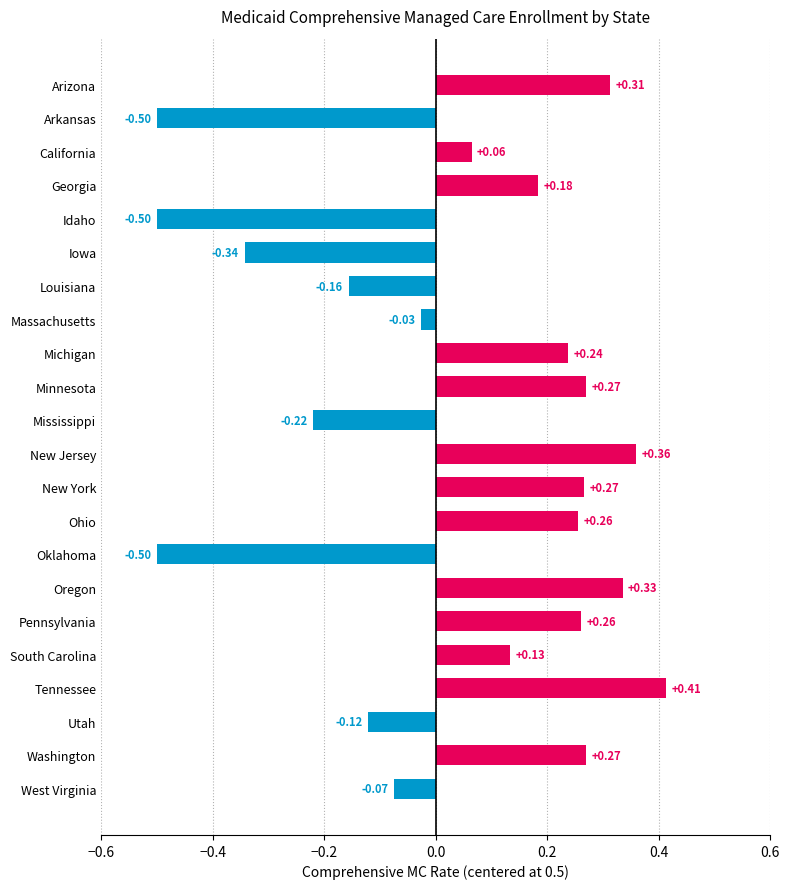

At which label is the value closest to 0?

Massachusetts